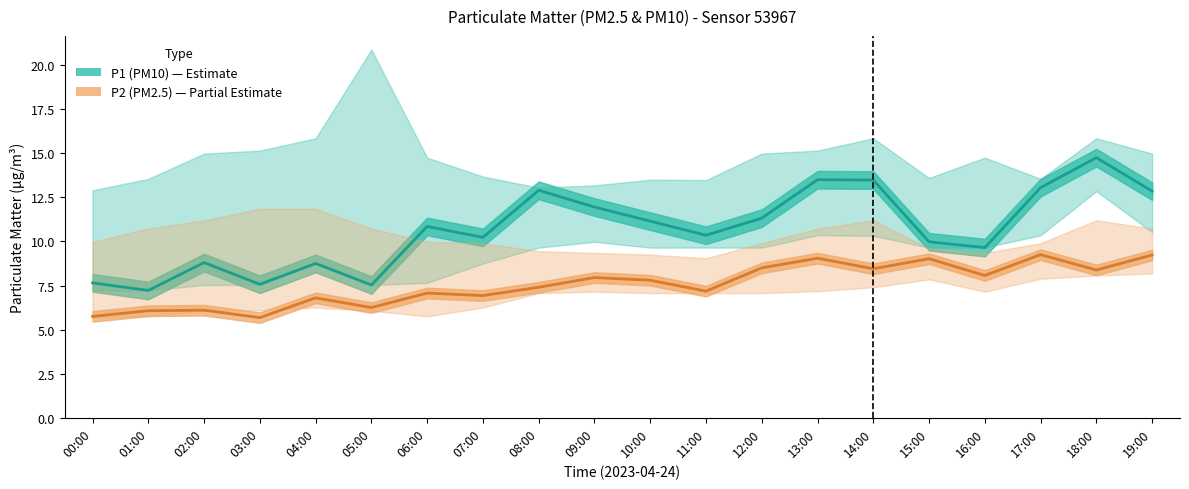

What is the label of the 2nd point from the left?

01:00